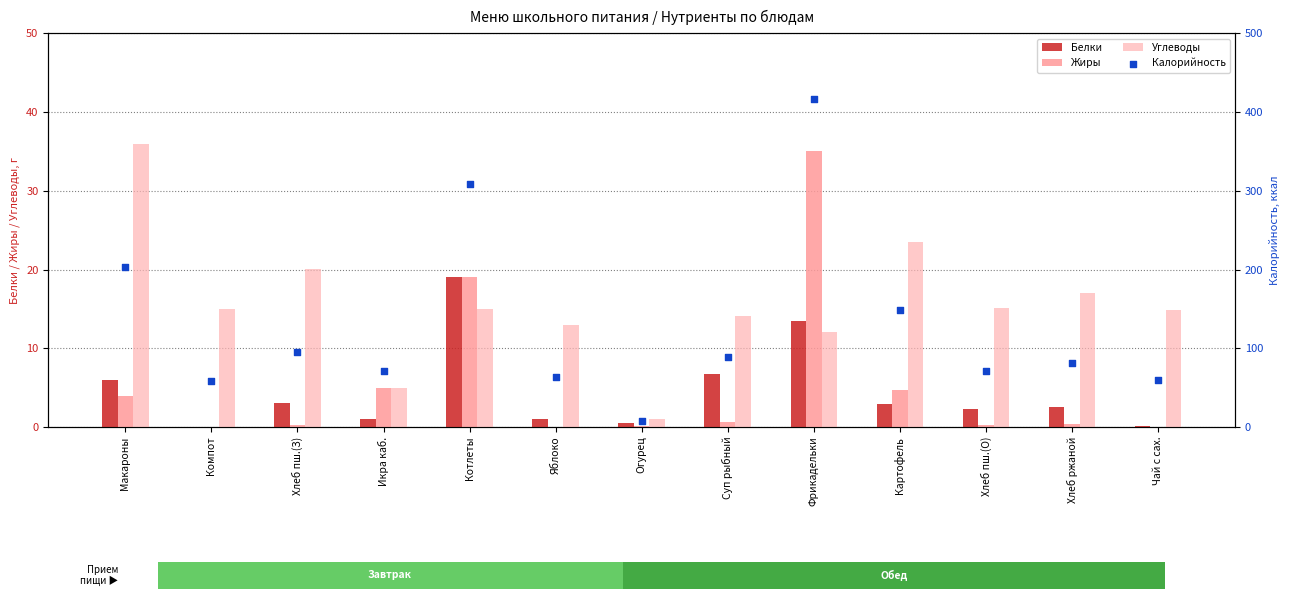

What are all the series names shown in the legend?

Белки, Жиры, Углеводы, Калорийность